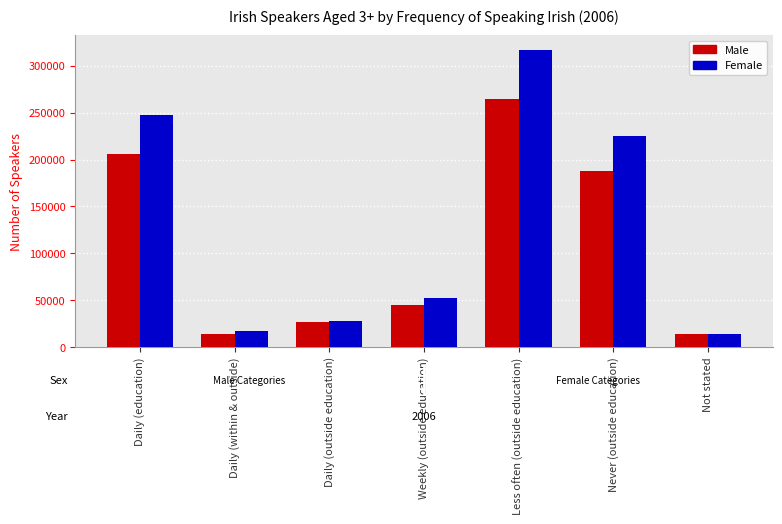

Is the value of Male at Never (outside education) greater than the value of Female at Daily (education)?

No